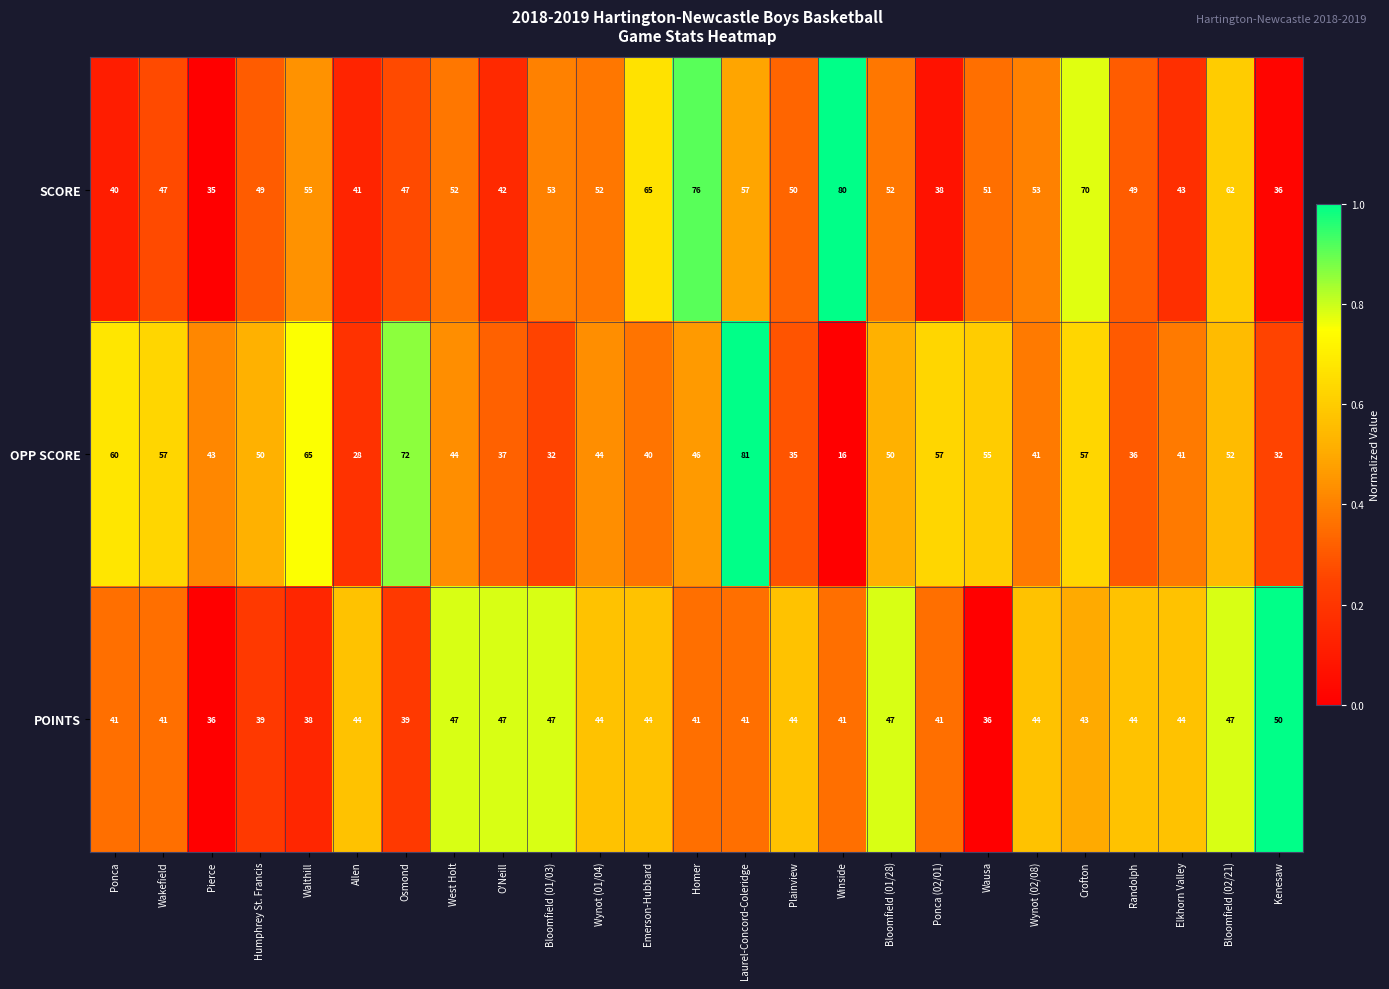

Between Walthill and Elkhorn Valley, which series saw the biggest shift?

OPP SCORE